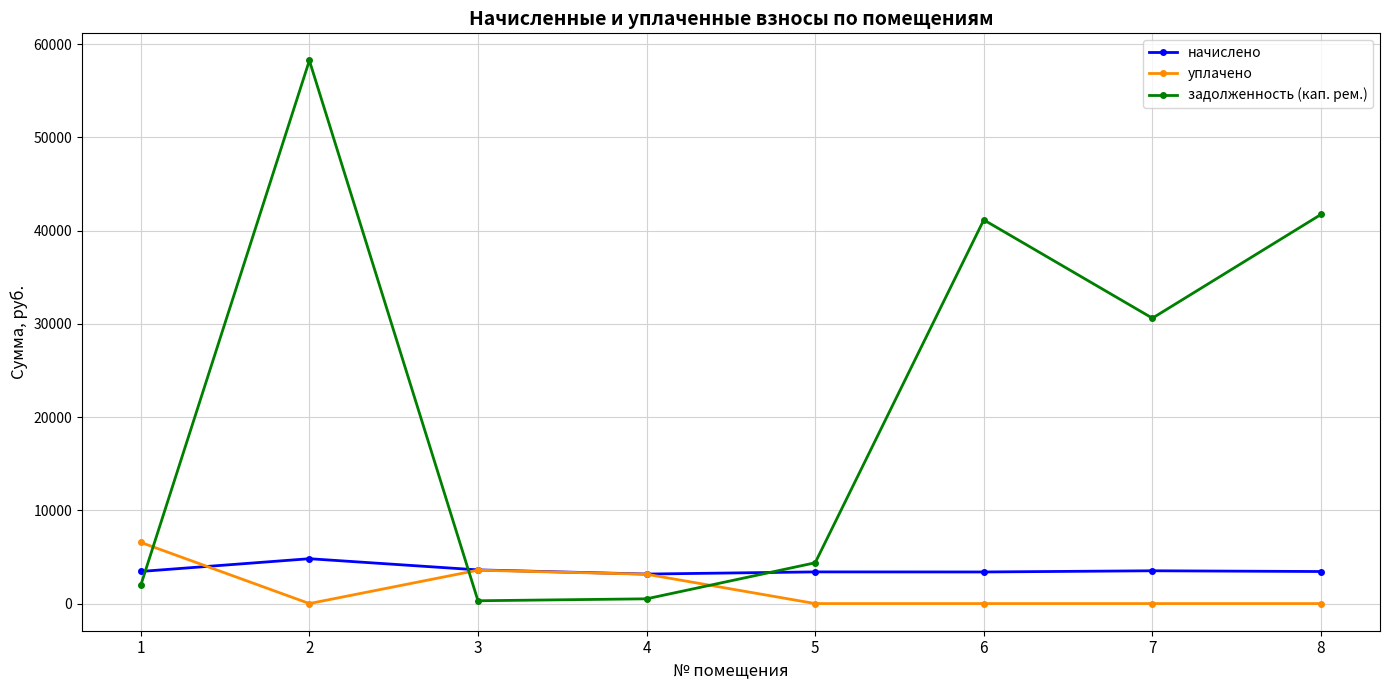

How many data points in задолженность (кап. рем.) are less than 30610?

4